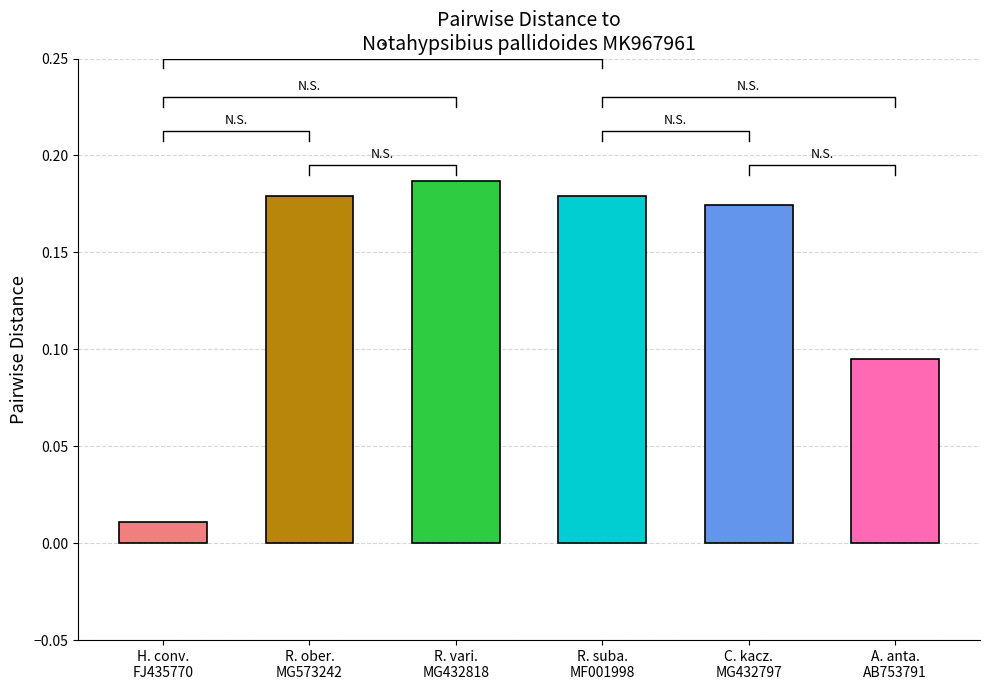

Are the bars horizontal?

No